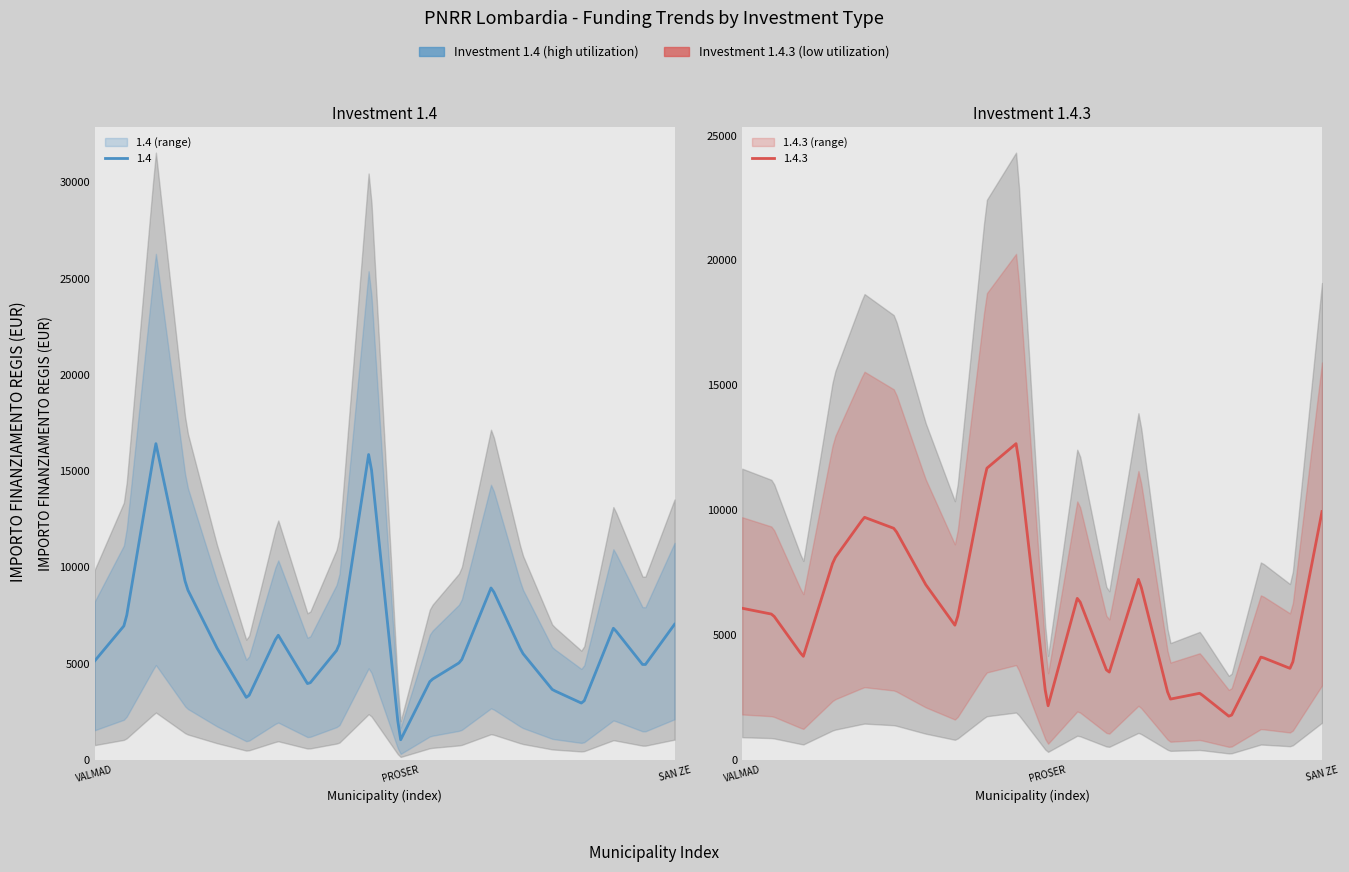

What position from the right is VALMADRERA?

20